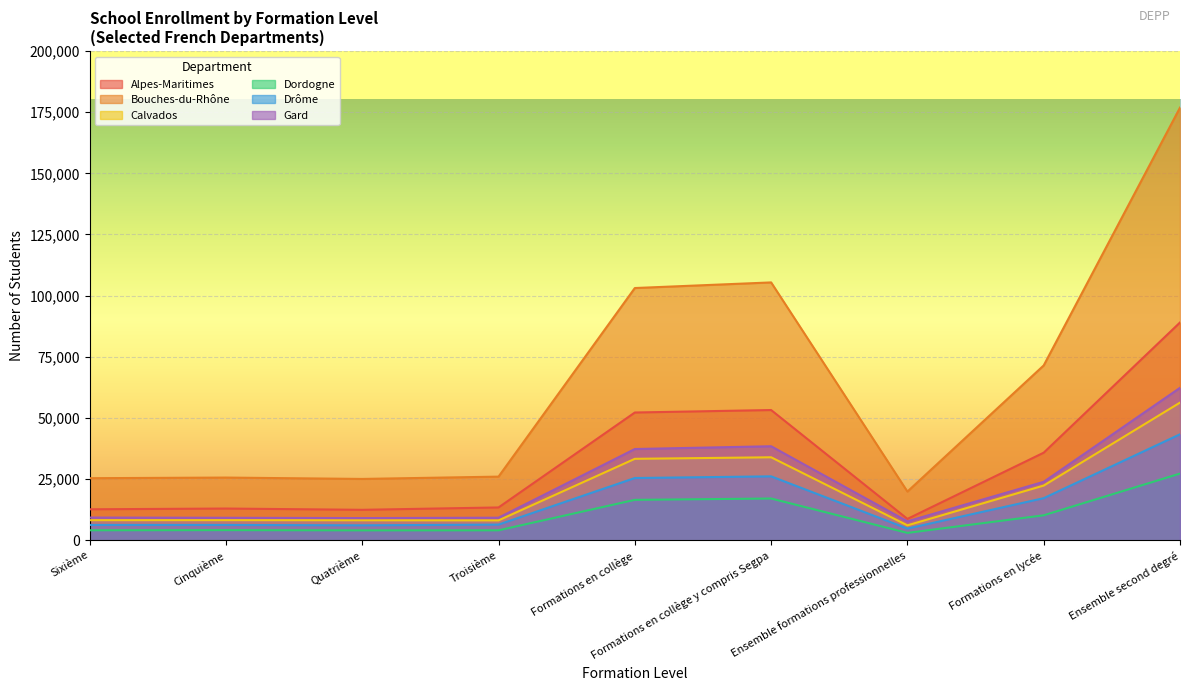

Reading right to left, transcribe all the data shown in this chart.

Alpes-Maritimes: 89016	35791	8720	53225	52216	13401	12436	12956	12649
Bouches-du-Rhône: 176861	71463	19894	105398	103104	26005	25057	25616	25362
Calvados: 56262	22351	6086	33911	33282	8111	8159	8211	8201
Dordogne: 27252	10197	3002	17055	16509	4052	4034	4128	4071
Drôme: 43309	17195	4766	26114	25435	6394	6095	6250	6253
Gard: 62307	23884	7732	38423	37288	9209	9058	9182	9268